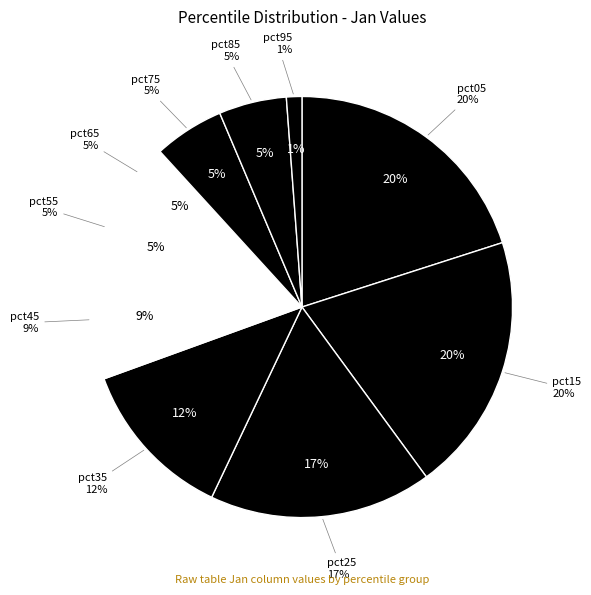

Is there a majority slice in this chart?

No